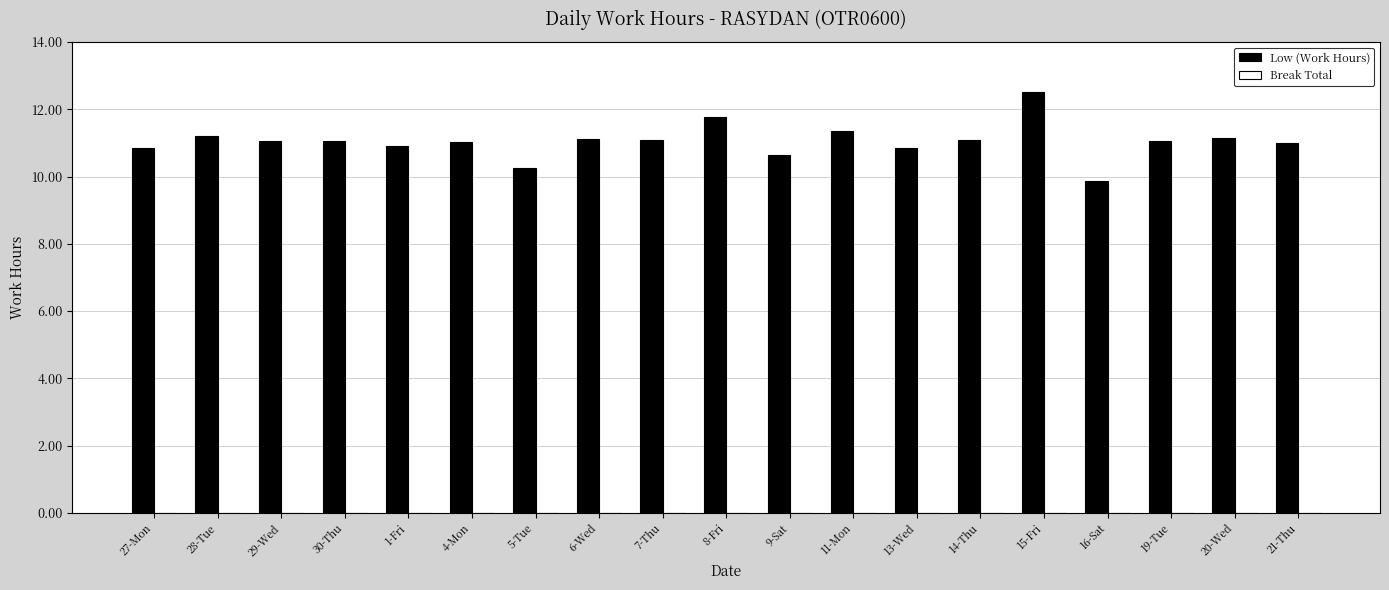

Between 5-Tue and 30-Thu, which is larger?

30-Thu